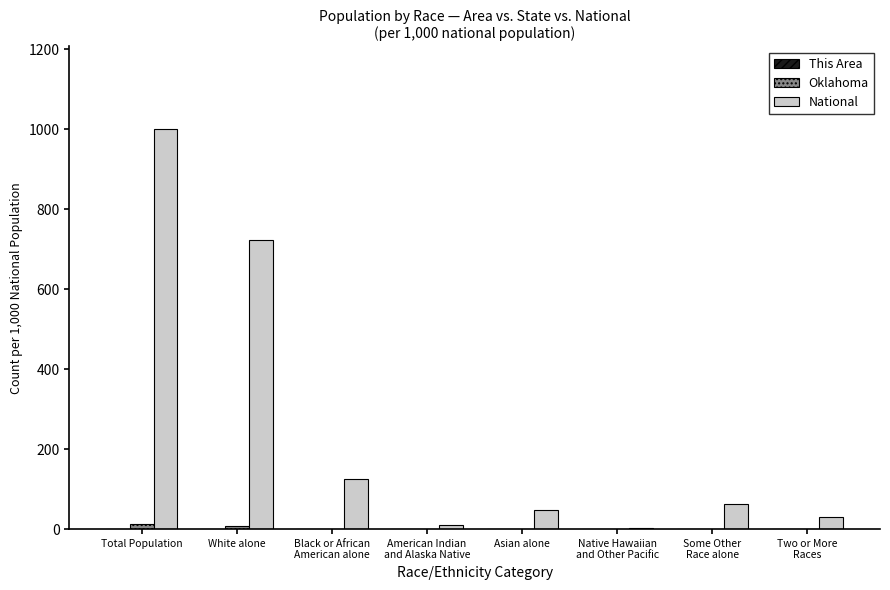

Which label corresponds to the largest value in the chart?

Total Population